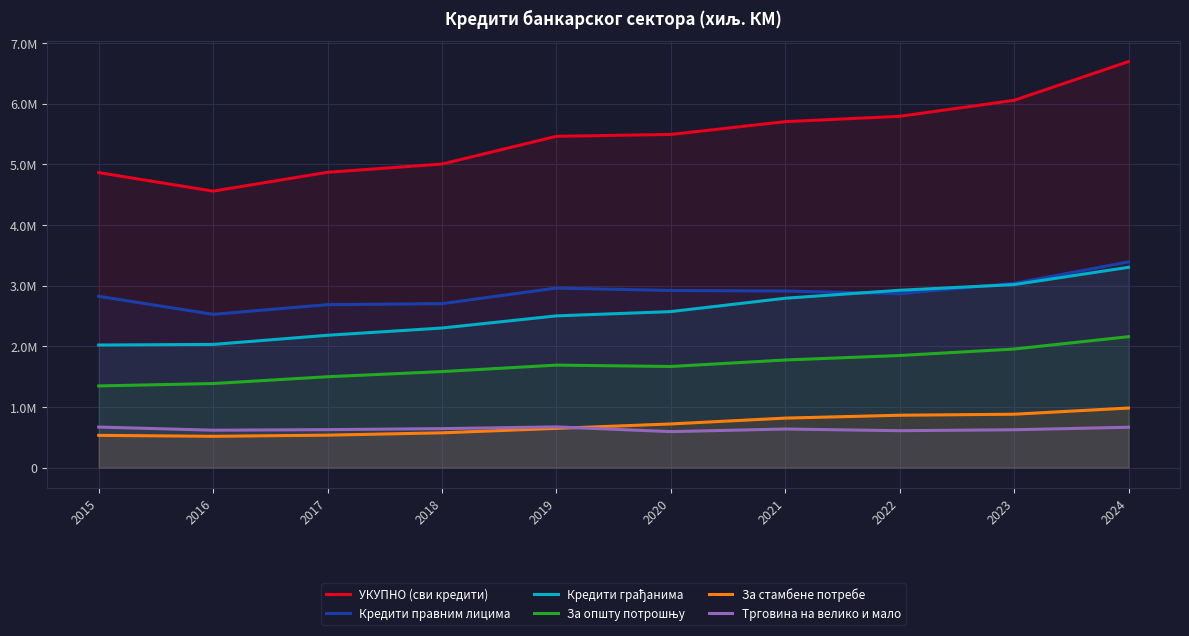

True or false: Трговина на велико и мало and Кредити грађанима cross at least once.

False